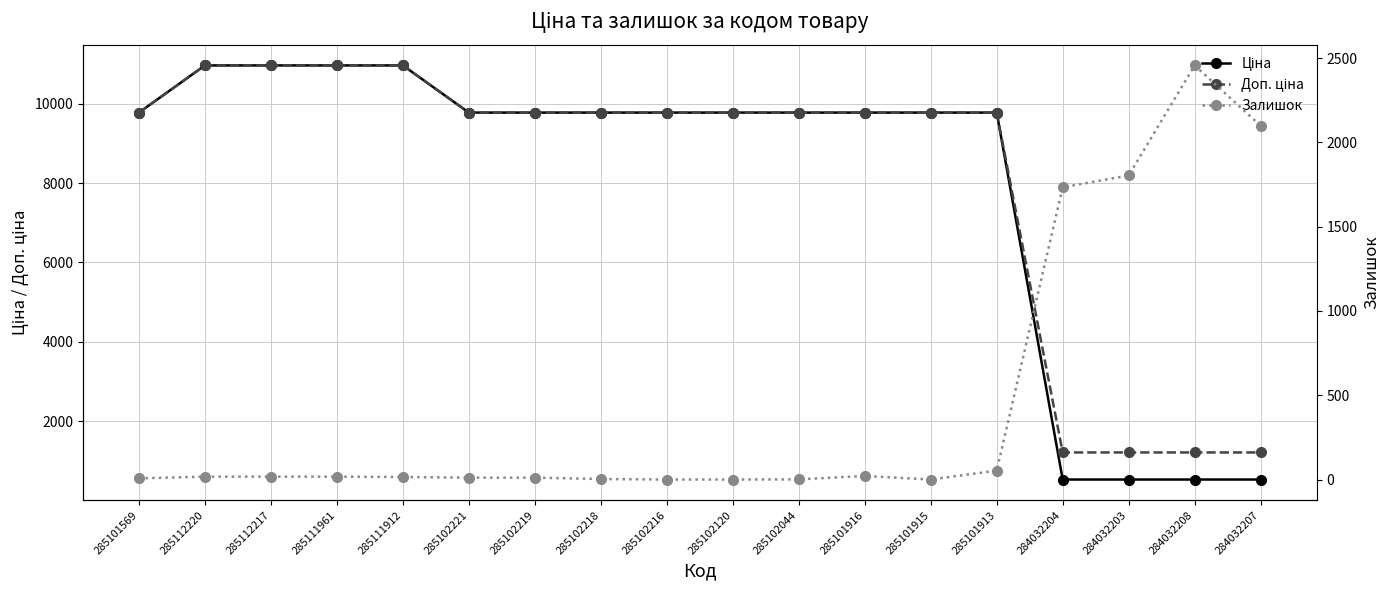

At which label does Доп. ціна reach its peak?

285112220